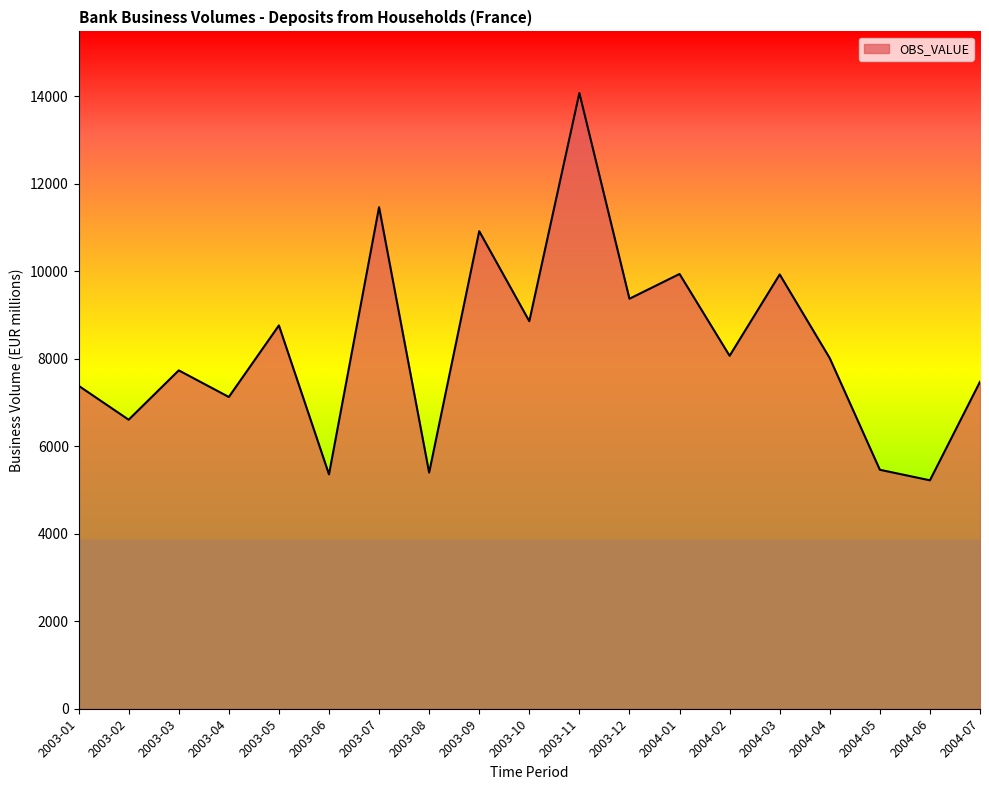

What is the difference between the values at 2003-02 and 2004-01?

3331